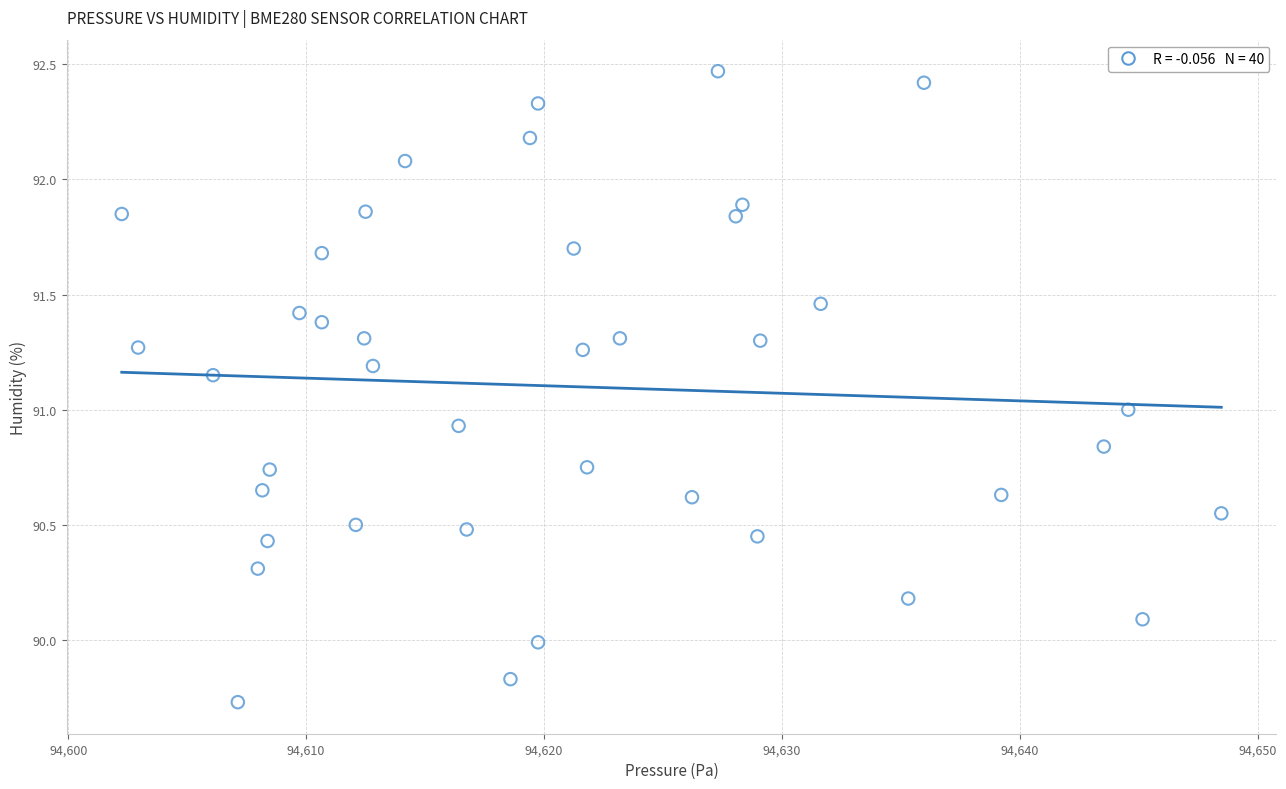

What is the range of X values (max minus min)?

46.2